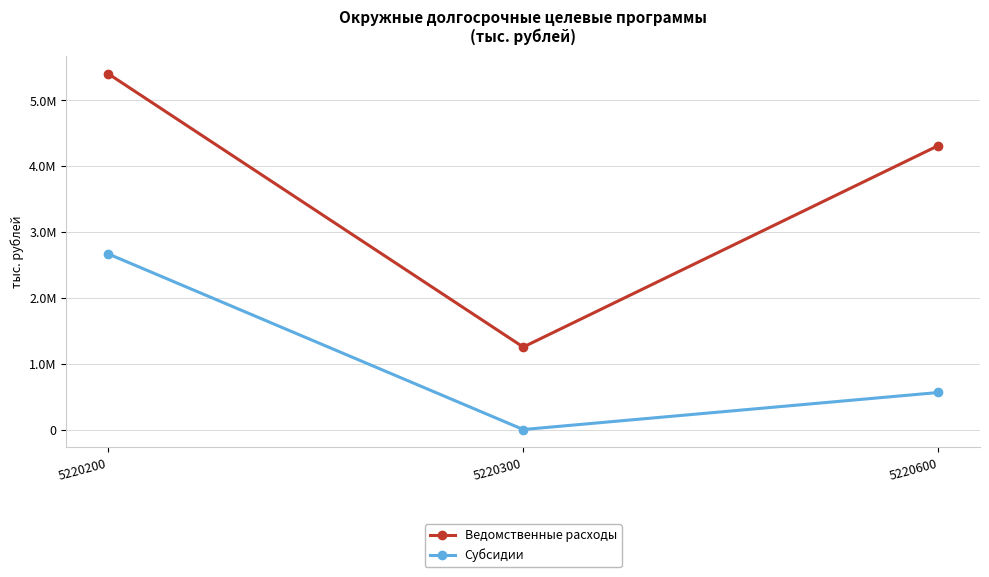

What is the spread (max minus min) of values at 5220300?

1252713